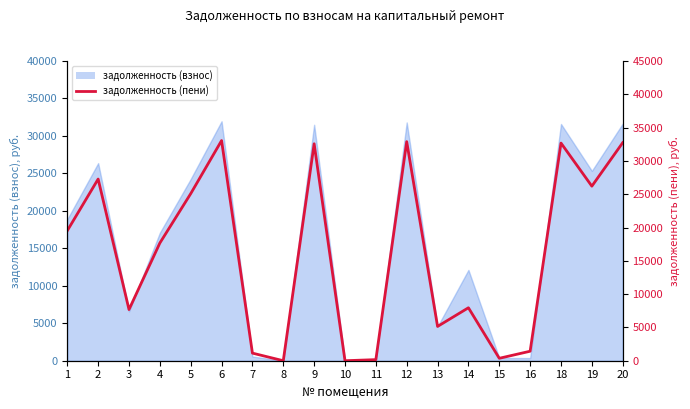

Where is the data nearest to the value 16526?

4